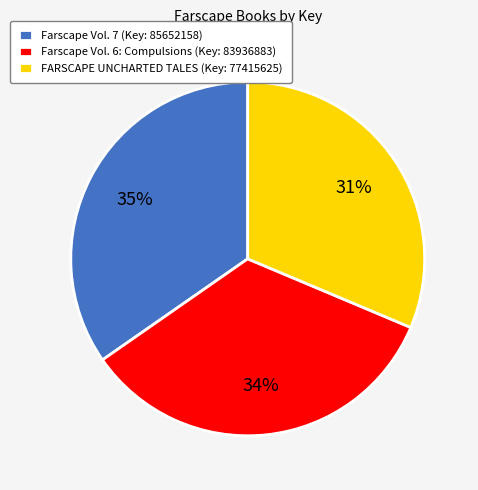

Do Farscape Vol. 6: Compulsions and Farscape Vol. 7 together represent more than half of the pie?

Yes